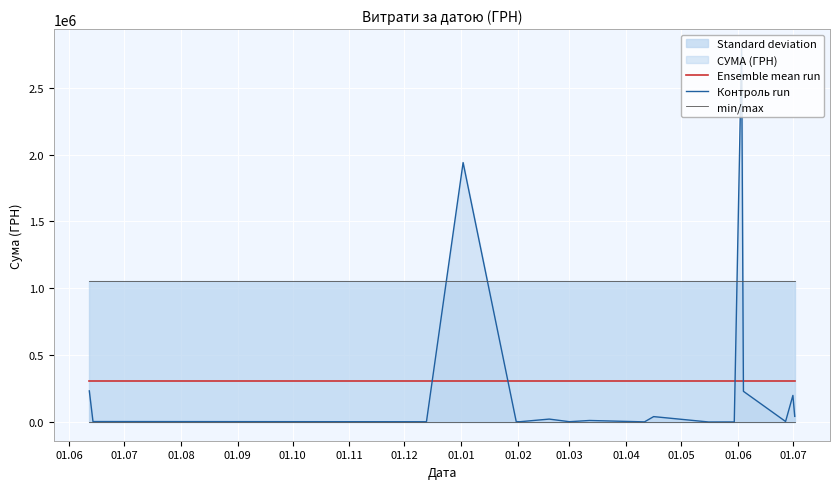

True or false: Ensemble mean run and Контроль run cross at least once.

True